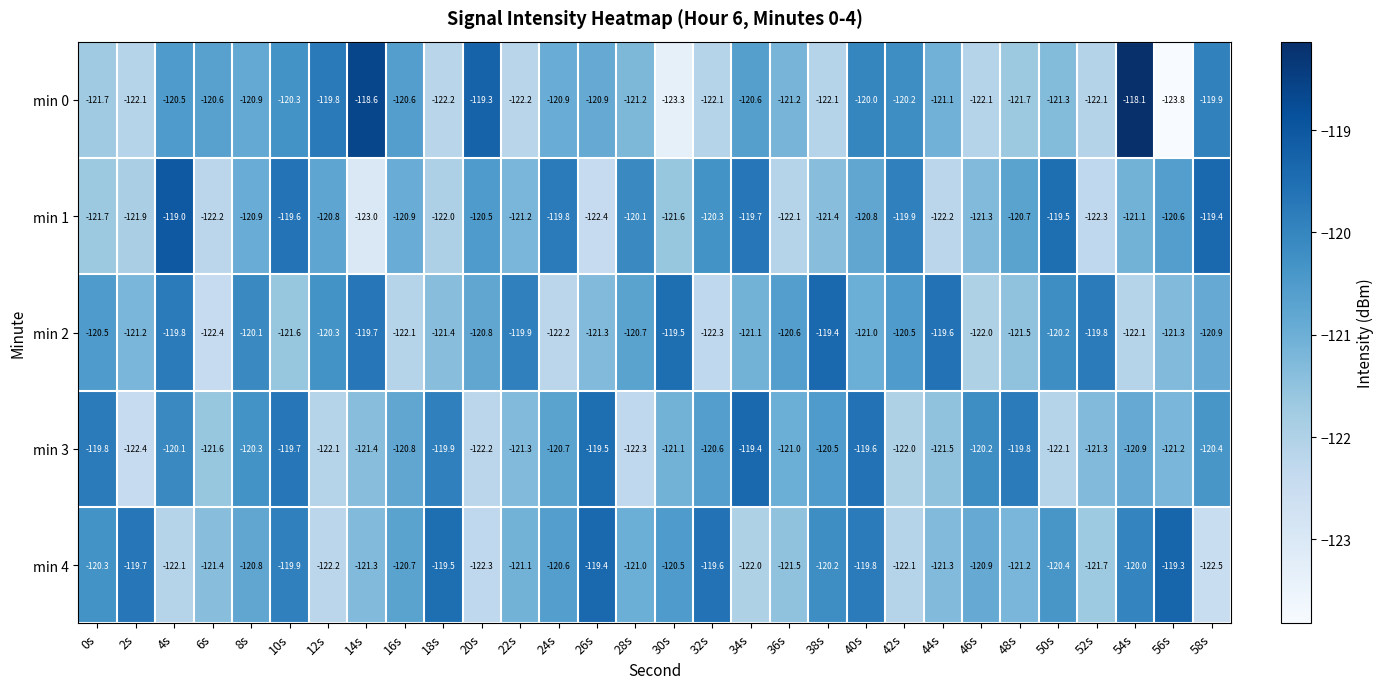

How many data points does each series have?

30